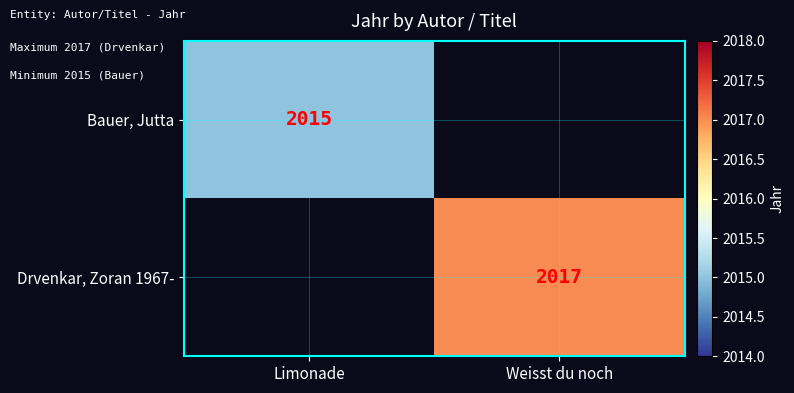

Is it true that Drvenkar, Zoran 1967- equals 2017 at Weisst du noch?

True